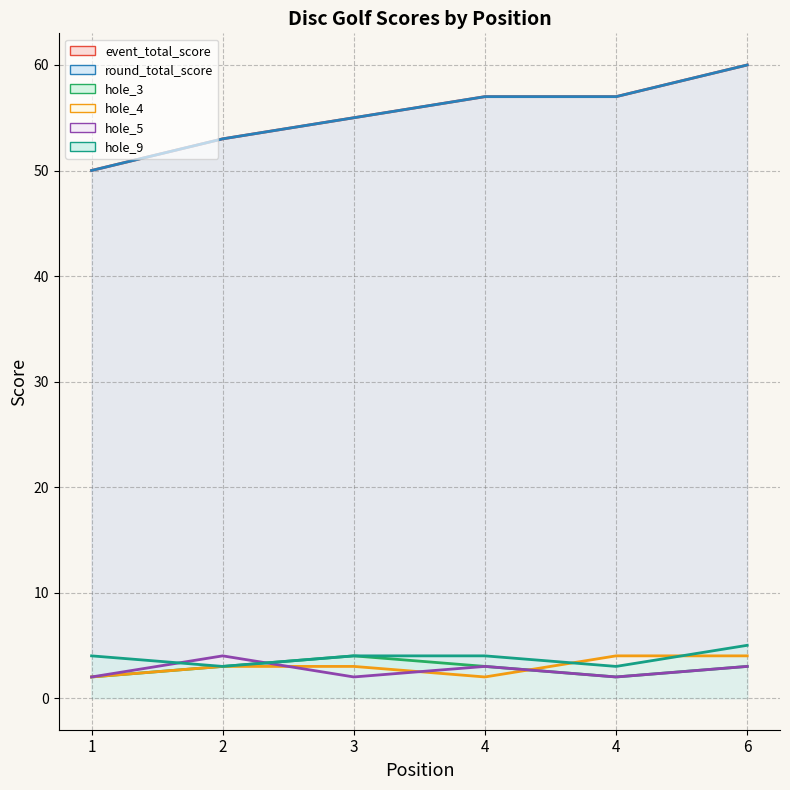

How many values in the hole_3 series exceed 3?

1